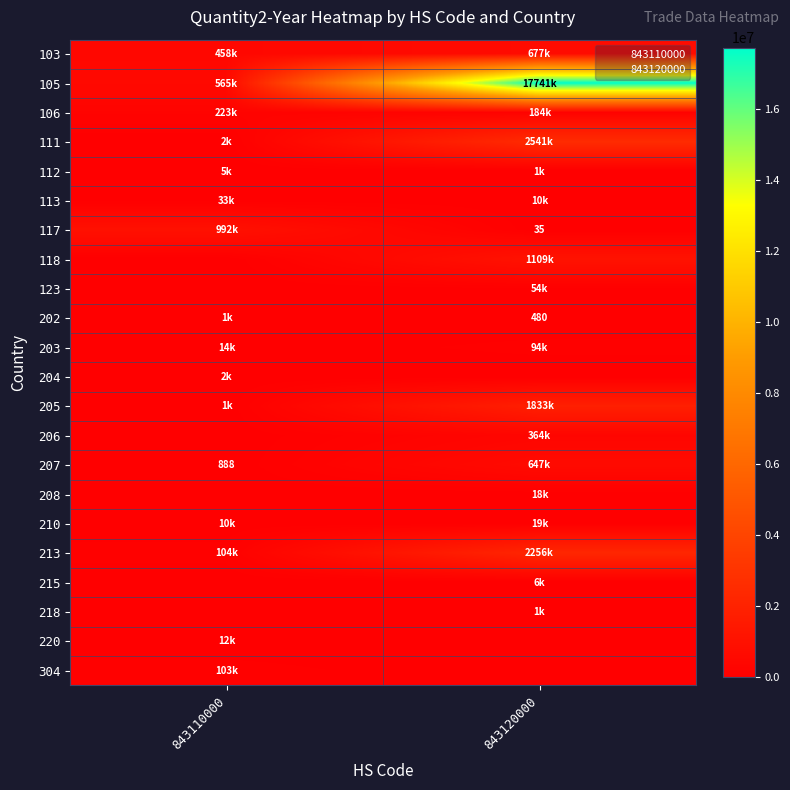

Which series changed the most between 843110000 and 843120000?

105